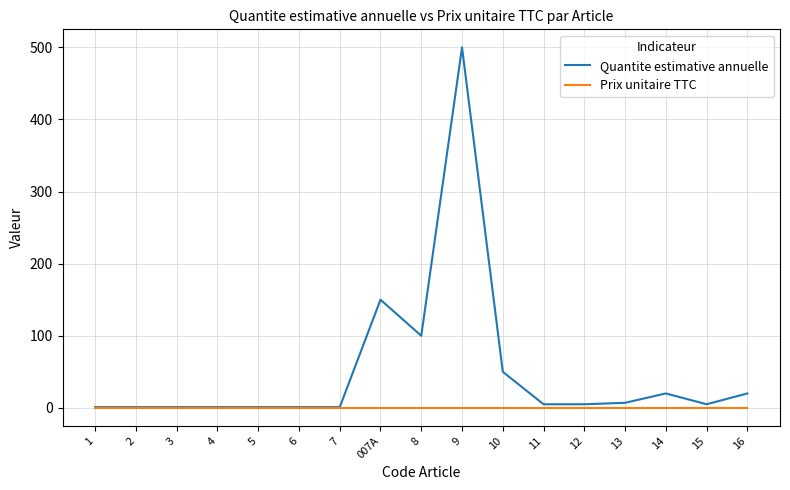

What is the greatest value displayed?

500